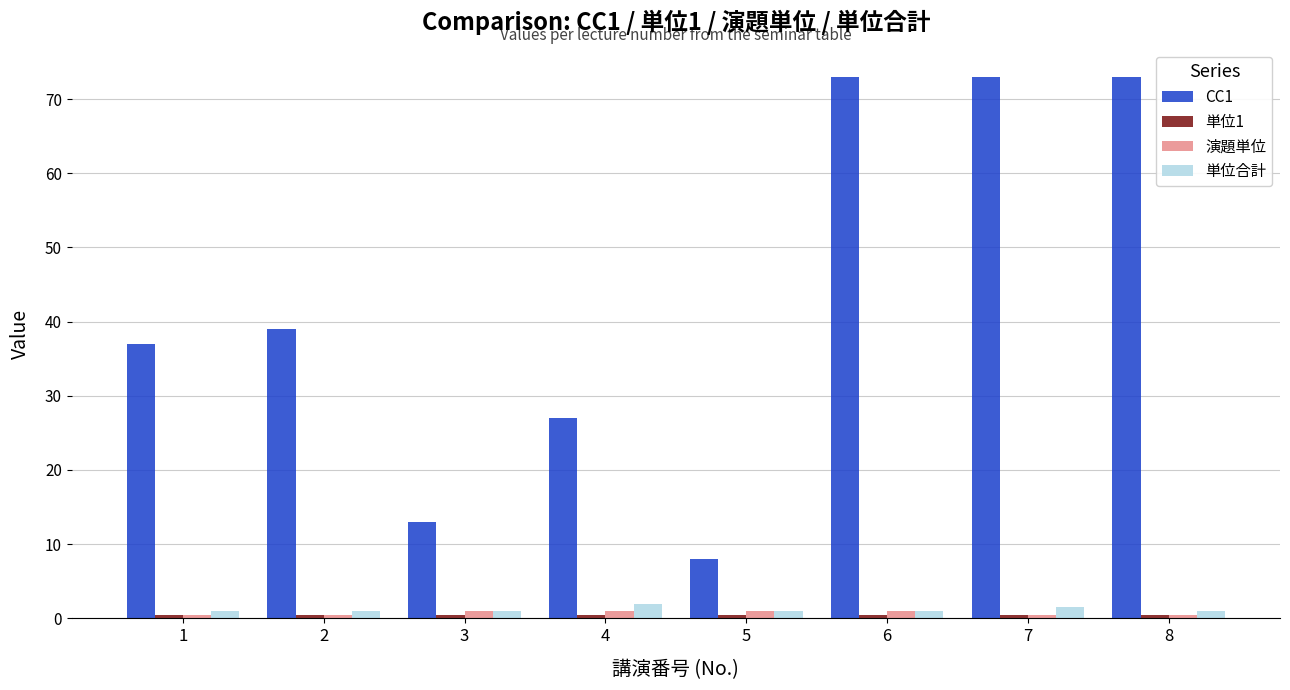

Between 5 and 8, which series saw the biggest shift?

CC1